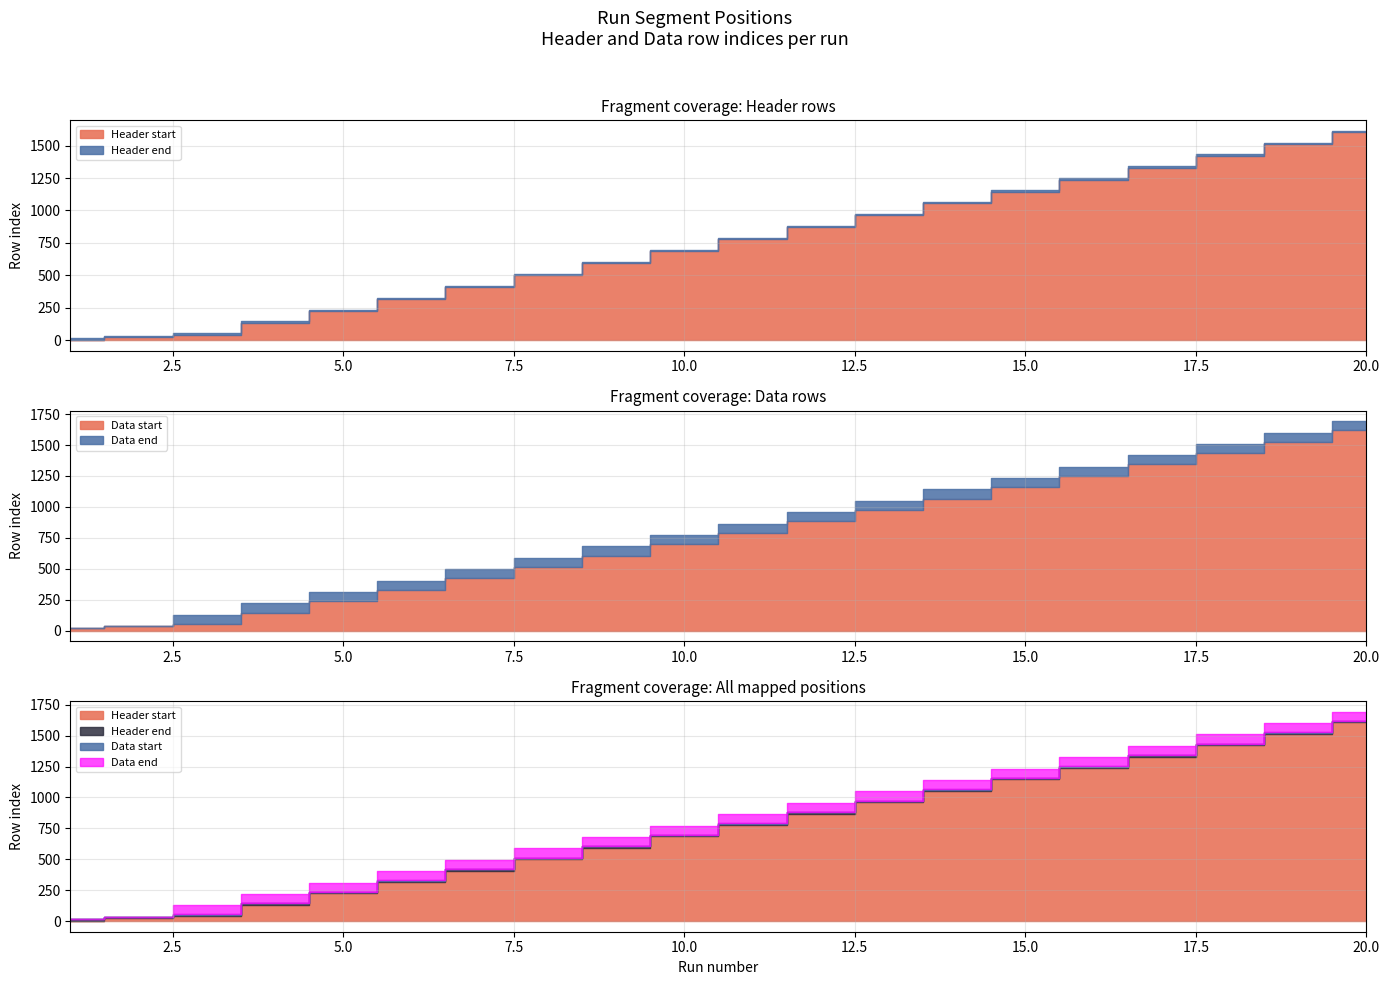

True or false: Header start and Data end intersect in this chart.

False